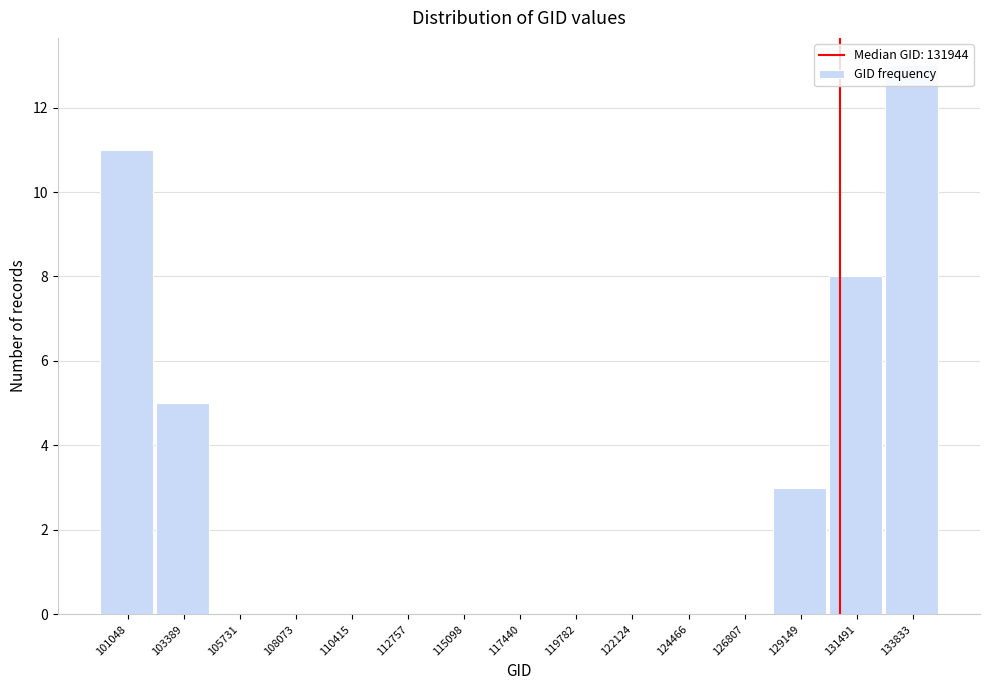

What is the ratio of the value at 101048 to the value at 103389?

2.2